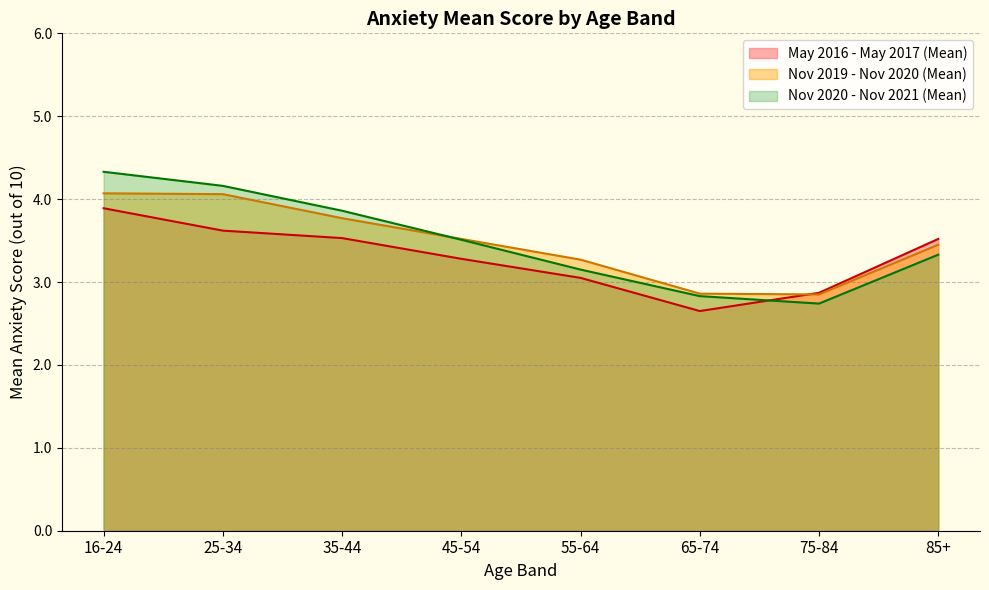

How many distinct data groups are displayed?

3